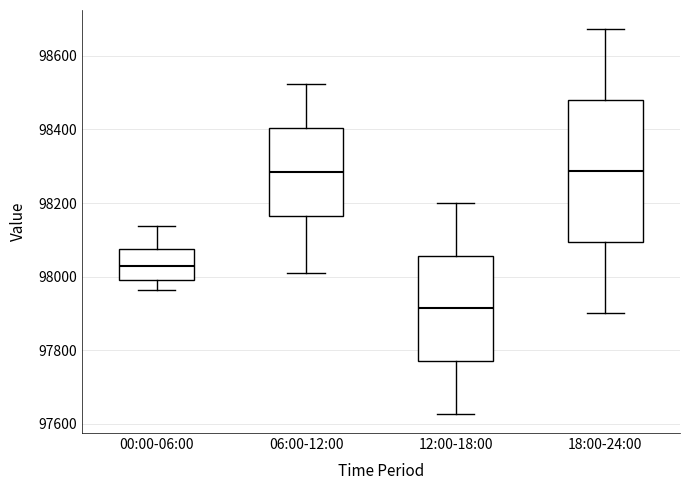

Which box's median line is the lowest?

12:00-18:00